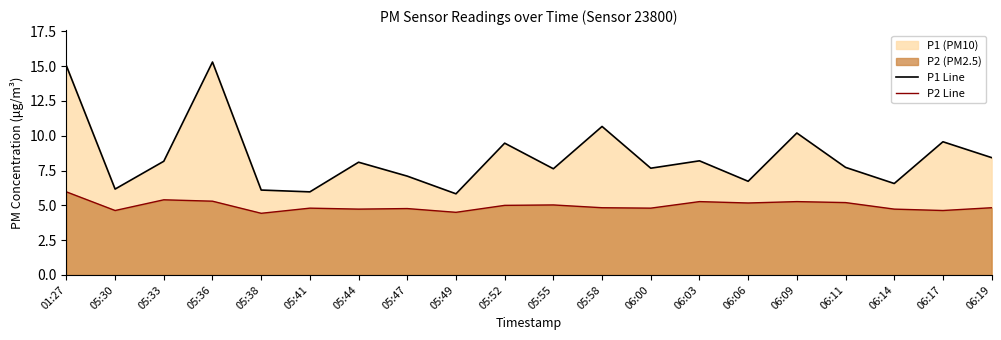

The P1 Line series shows 12.5 at 06:11. True or false?

False